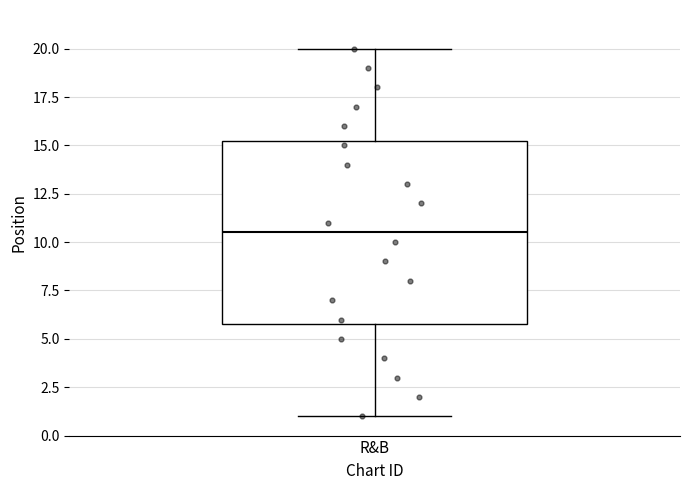

Where does the lower whisker of the box for R&B end on the y-axis? The values are not printed on the chart, so give them approximately, as read against the axis.

1.0